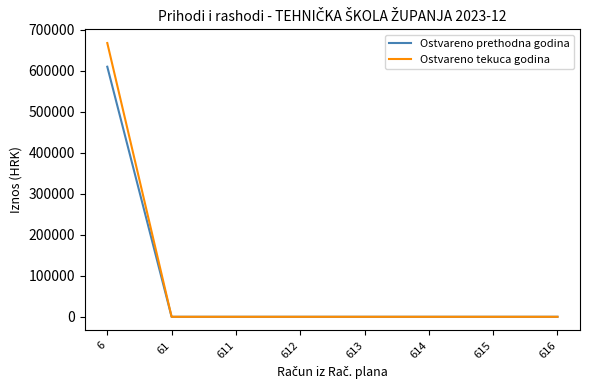

The value of Ostvareno tekuca godina at 612 is 0.0. True or false?

True